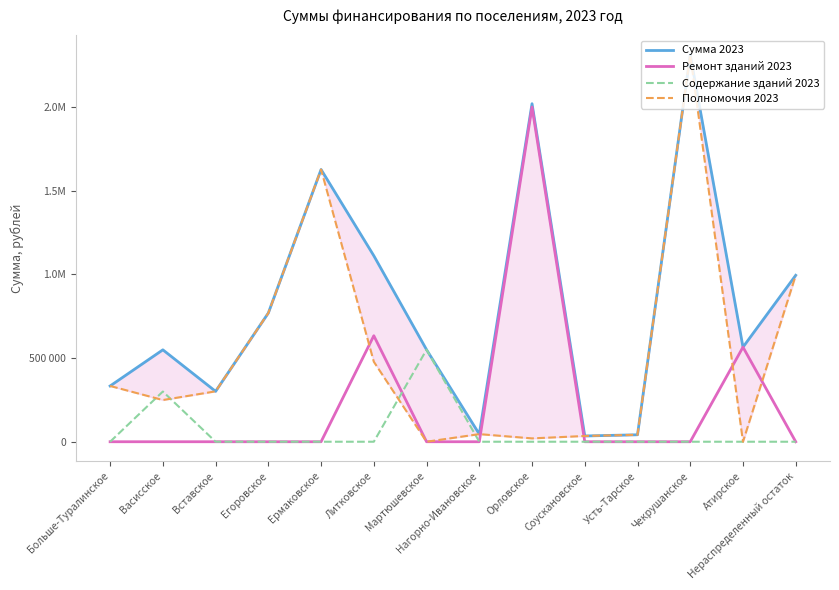

What is the minimum value for Сумма 2023?

34420.0